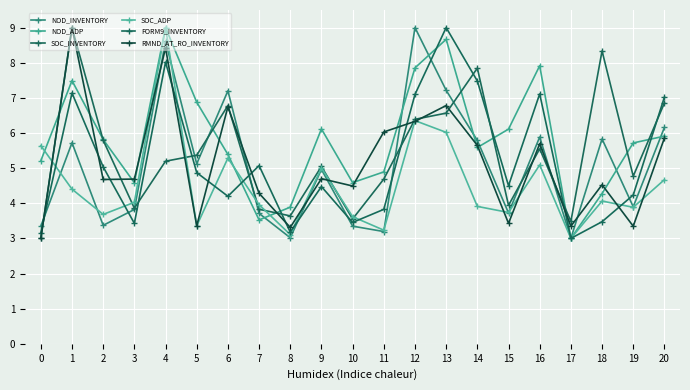

Reading left to right, what are all the values shown in this chart?

NOD_INVENTORY: 0=3.3	1=5.7	2=3.4	3=3.8	4=8.6	5=5.1	6=7.2	7=3.7	8=3.0	9=5.0	10=3.3	11=3.2	12=9.0	13=7.2	14=5.8	15=3.7	16=5.9	17=3.0	18=5.8	19=3.9	20=6.2
NOD_ADP: 0=5.2	1=7.5	2=5.8	3=4.6	4=9.0	5=6.9	6=5.4	7=3.5	8=3.9	9=6.1	10=4.6	11=4.9	12=7.9	13=8.7	14=5.6	15=6.1	16=7.9	17=3.0	18=4.3	19=5.7	20=5.9
SOC_INVENTORY: 0=3.0	1=9.0	2=5.8	3=3.9	4=5.2	5=5.4	6=6.8	7=3.8	8=3.6	9=5.0	10=3.6	11=4.7	12=6.4	13=6.6	14=7.8	15=3.9	16=5.5	17=3.5	18=8.3	19=4.8	20=6.9
SOC_ADP: 0=5.6	1=4.4	2=3.7	3=4.0	4=9.0	5=3.4	6=5.3	7=4.0	8=3.1	9=5.0	10=3.6	11=3.2	12=6.4	13=6.0	14=3.9	15=3.7	16=5.1	17=3.0	18=4.1	19=3.9	20=4.7
FORM9_INVENTORY: 0=3.2	1=7.1	2=5.0	3=3.4	4=8.0	5=4.9	6=4.2	7=5.1	8=3.2	9=4.5	10=3.5	11=3.8	12=7.1	13=9.0	14=7.5	15=4.5	16=7.1	17=3.0	18=3.5	19=4.2	20=7.0
RMND_AT_RO_INVENTORY: 0=3.0	1=9.0	2=4.7	3=4.7	4=8.4	5=3.4	6=6.7	7=4.3	8=3.3	9=4.7	10=4.5	11=6.0	12=6.3	13=6.8	14=5.6	15=3.4	16=5.7	17=3.3	18=4.5	19=3.3	20=5.9